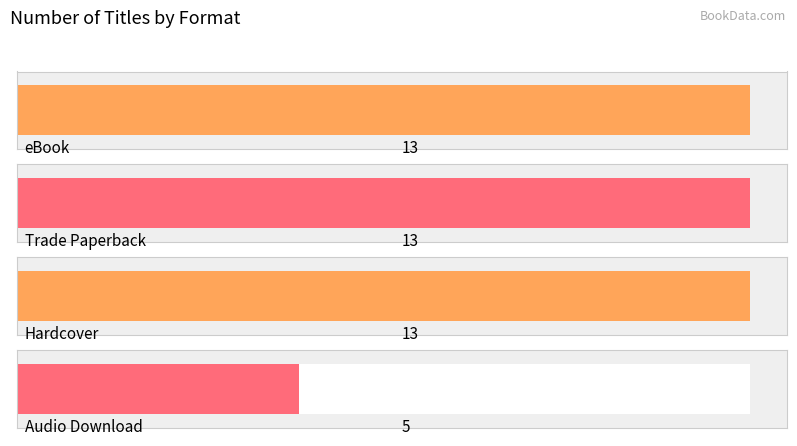

Are the bars horizontal?

Yes